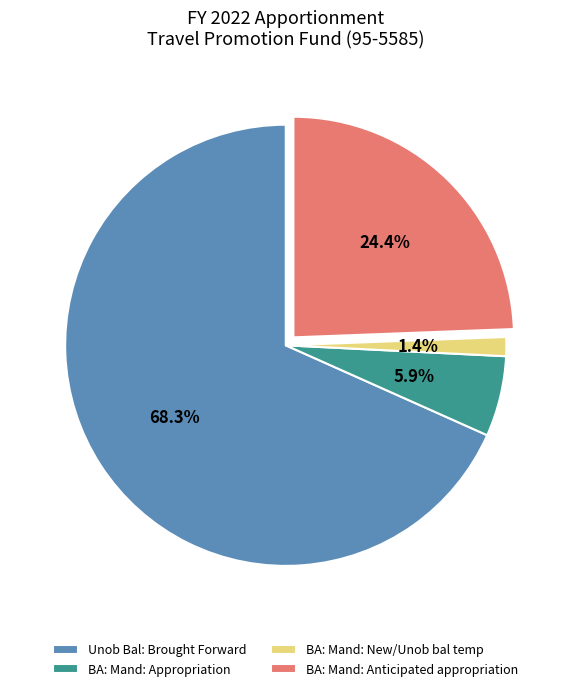

Is there any slice that represents more than half of the pie?

Yes